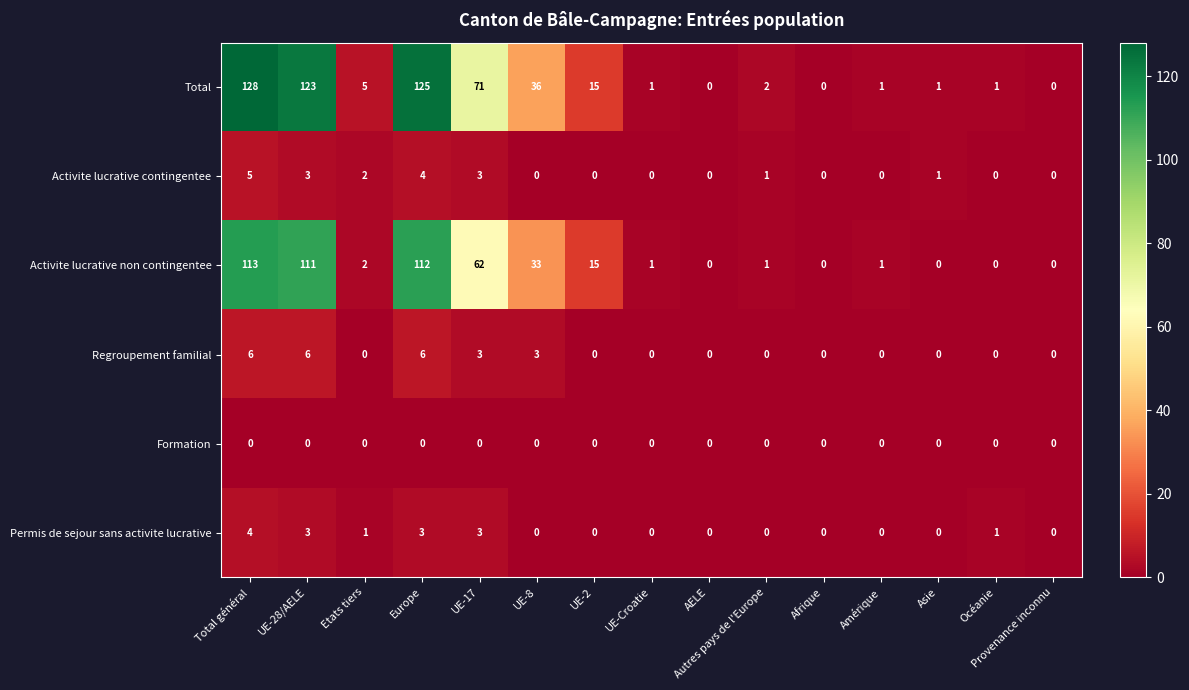

Which series has the largest total across all categories?

Total